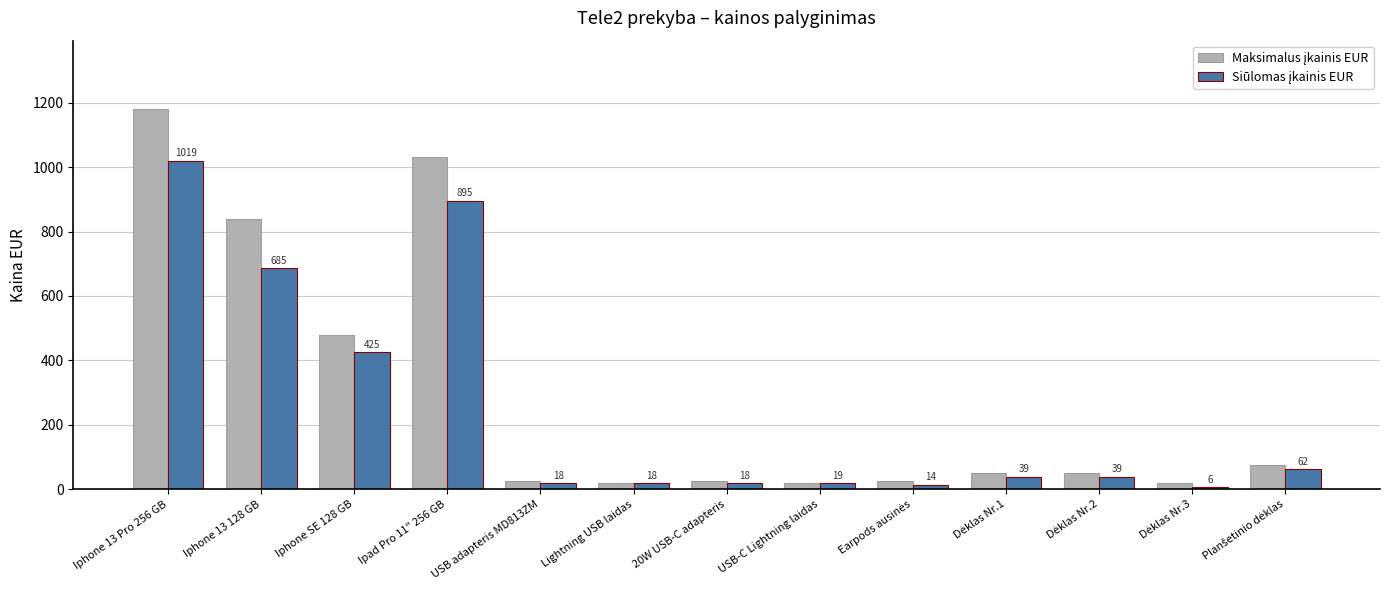

At which category is the sum across all series the highest?

Iphone 13 Pro 256 GB